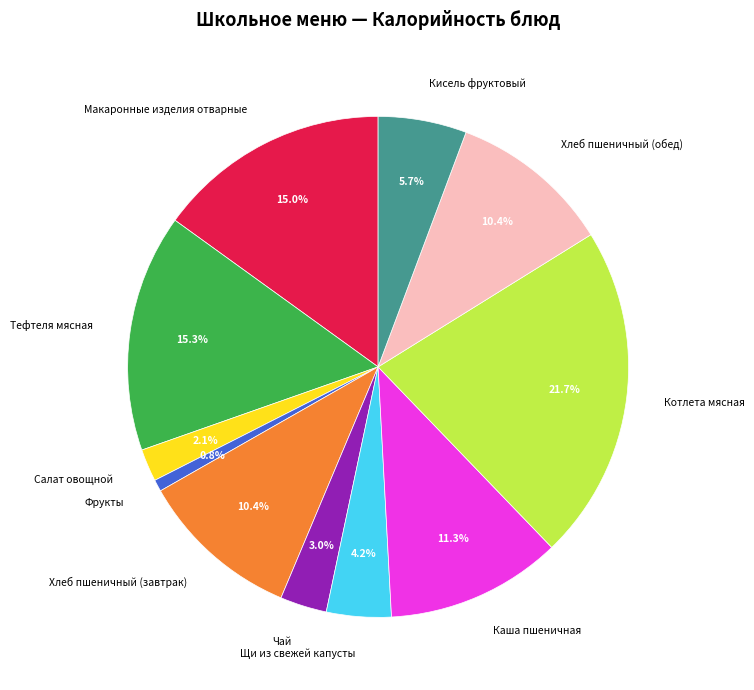

What is the smallest slice in the pie chart?

Фрукты